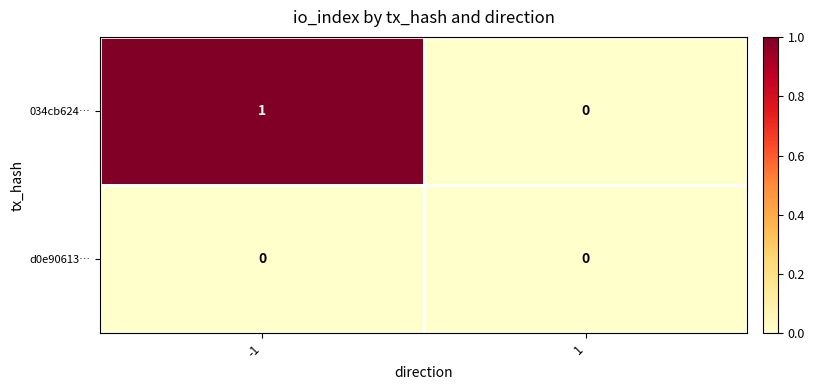

Which series has the largest total across all categories?

034cb624…